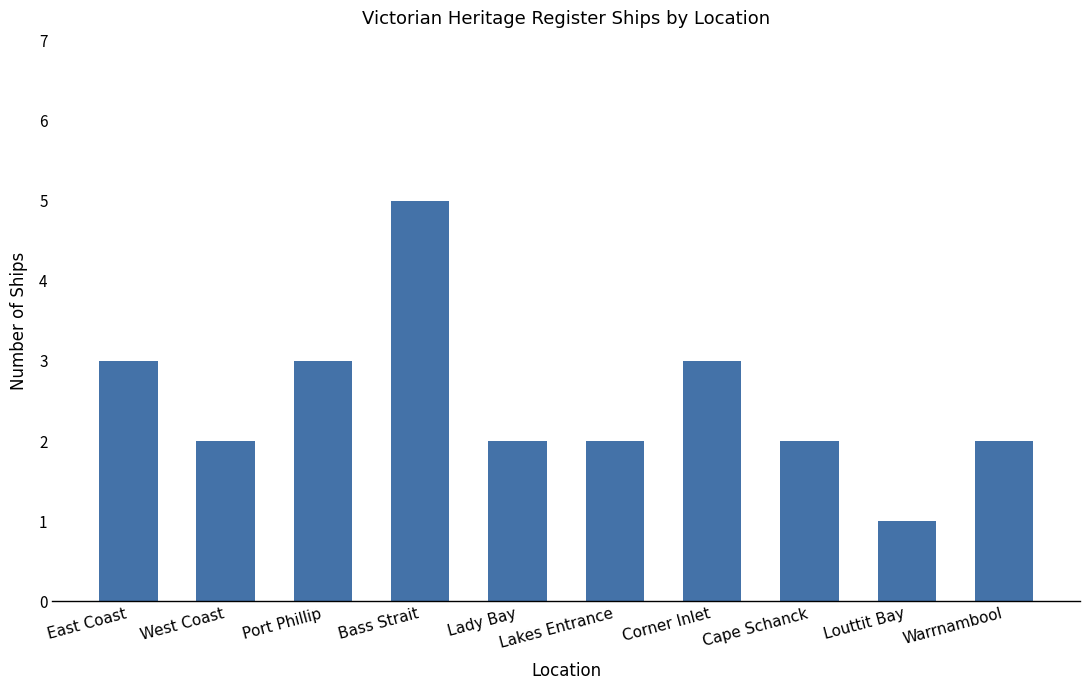

Between Port Phillip and West Coast, which is larger?

Port Phillip